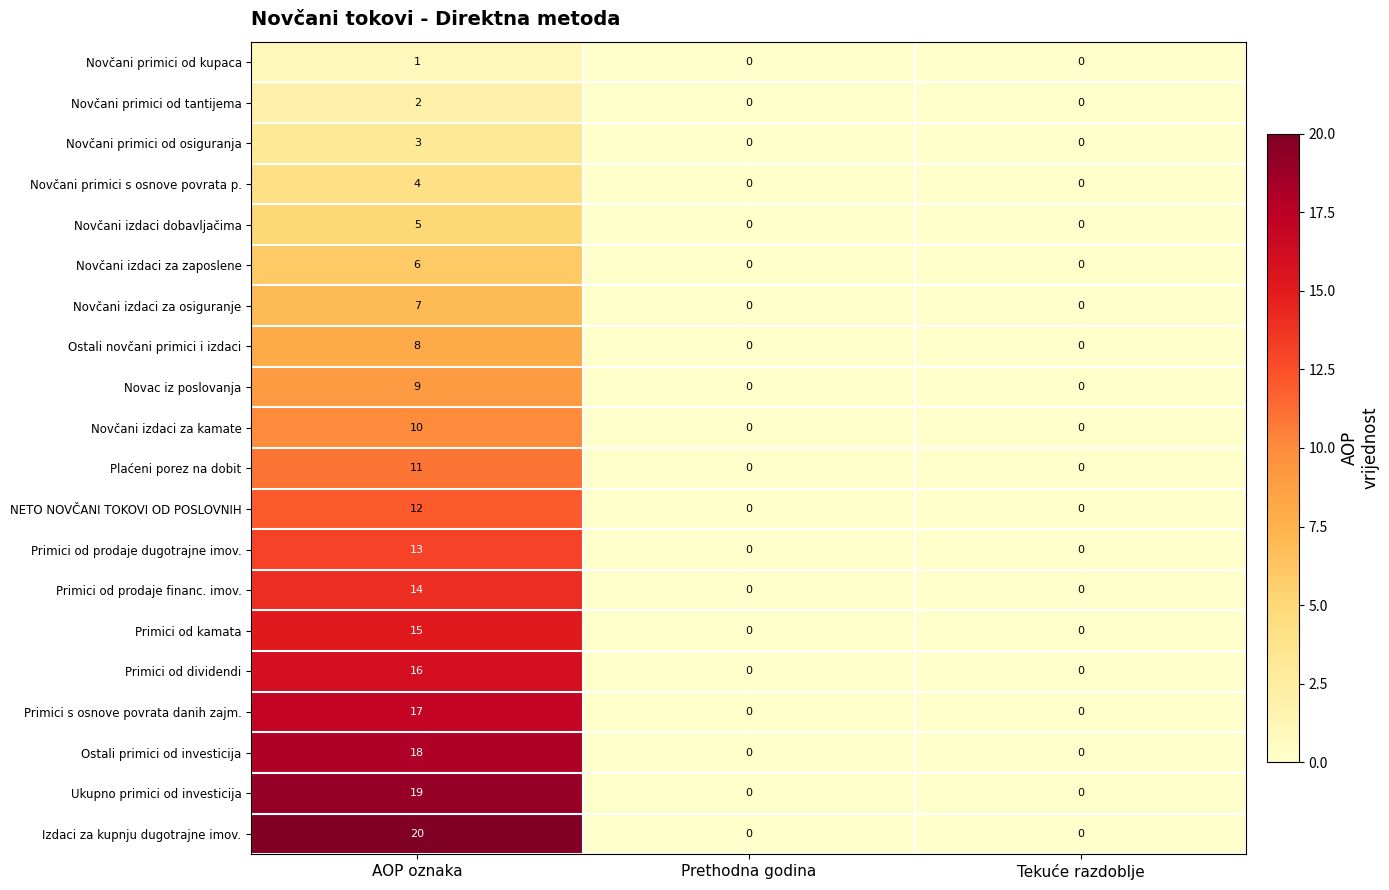

The value of Novčani izdaci za zaposlene at AOP oznaka is 6. True or false?

True